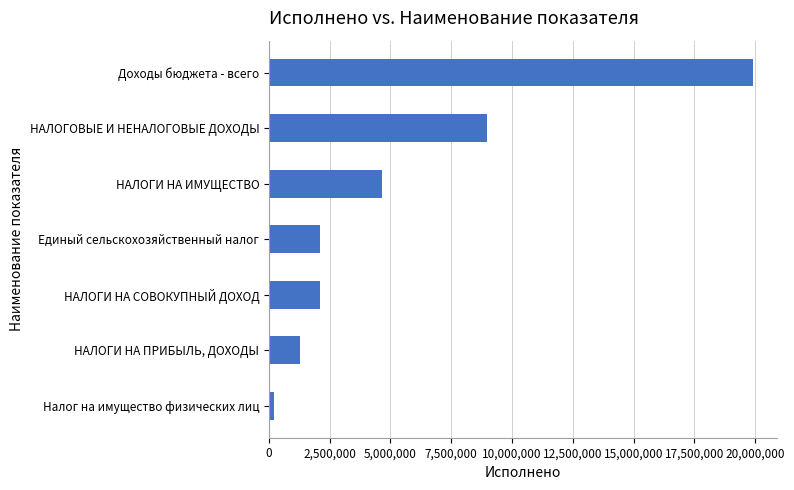

Are the bars grouped side by side (vs. stacked)?

No